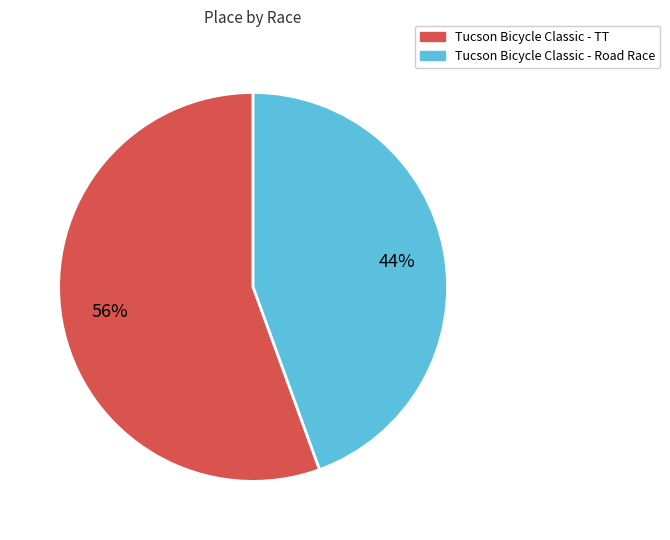

Count the number of slices in the pie.

2